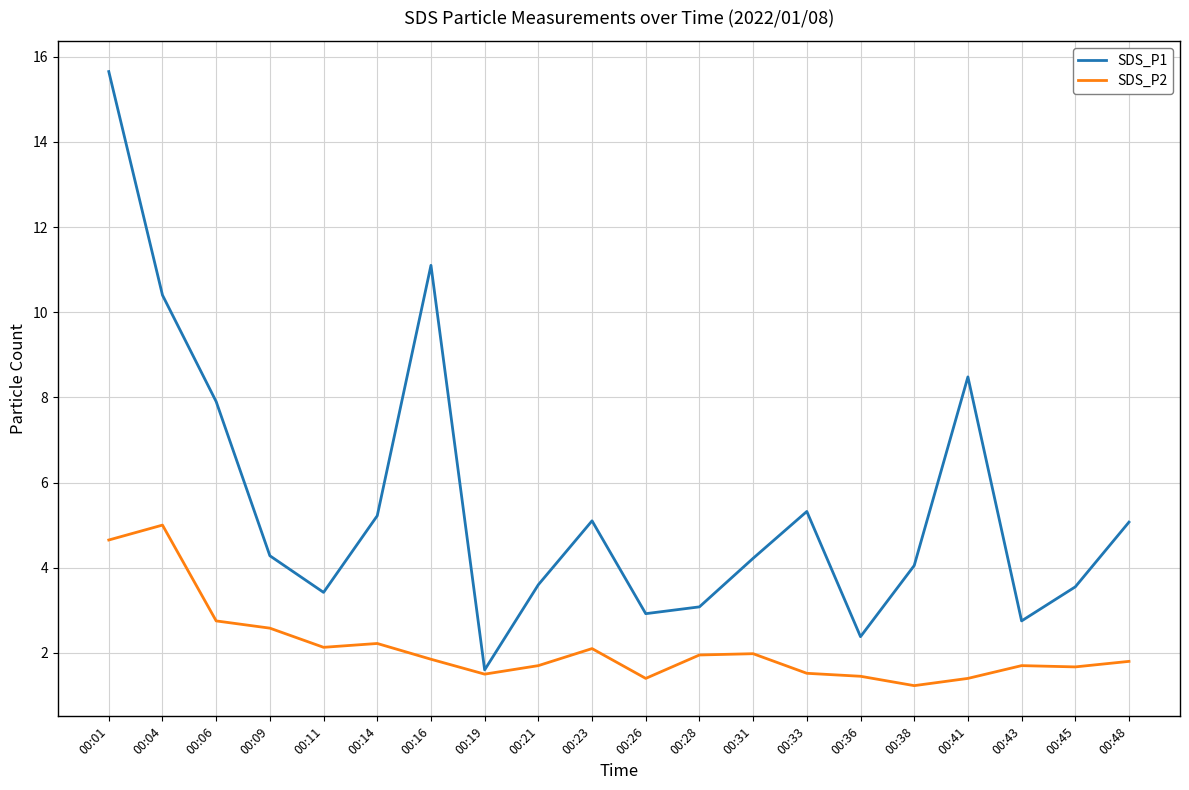

What is the difference between the highest and lowest values at 00:48?

3.3